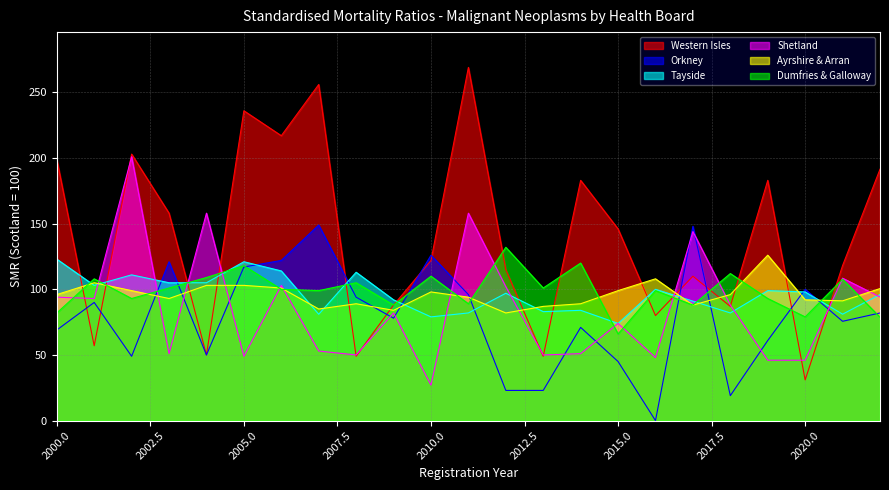

True or false: Tayside and Orkney intersect in this chart.

True